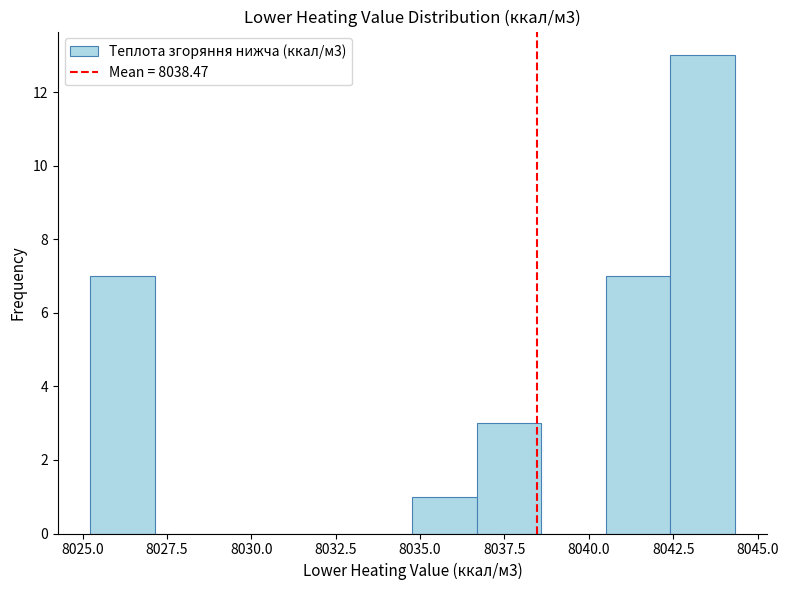

Around what value on the x-axis is the tallest bar? Give the approximate position of its centre, as read against the axis.

8043.5